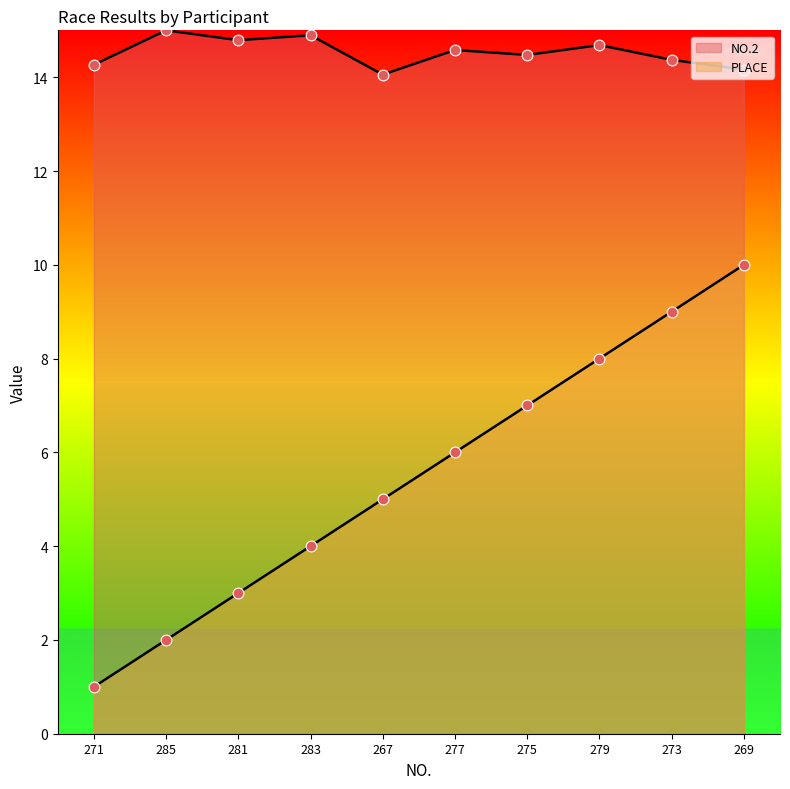

At which category is the sum across all series the highest?

269